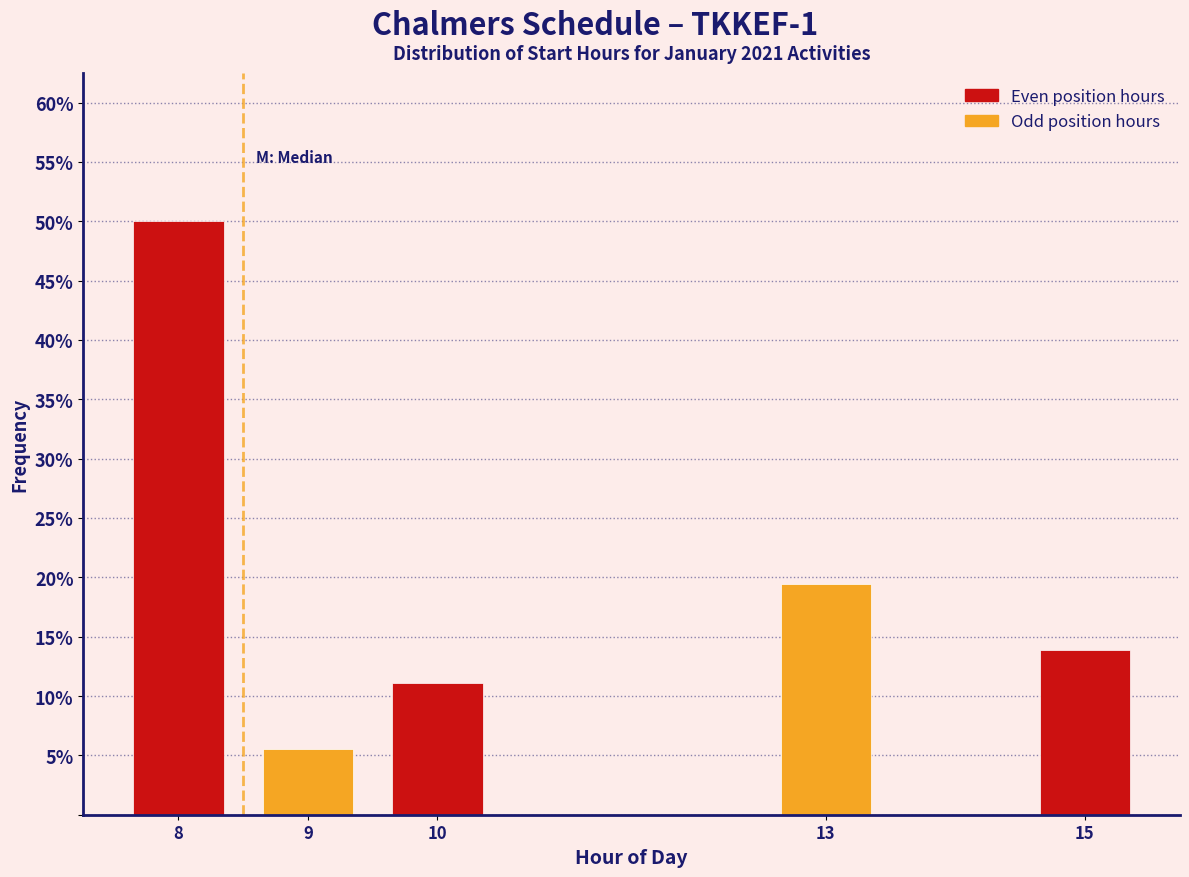

Reading left to right, transcribe all the data shown in this chart.

8=50.0	9=5.6	10=11.1	13=19.4	15=13.9